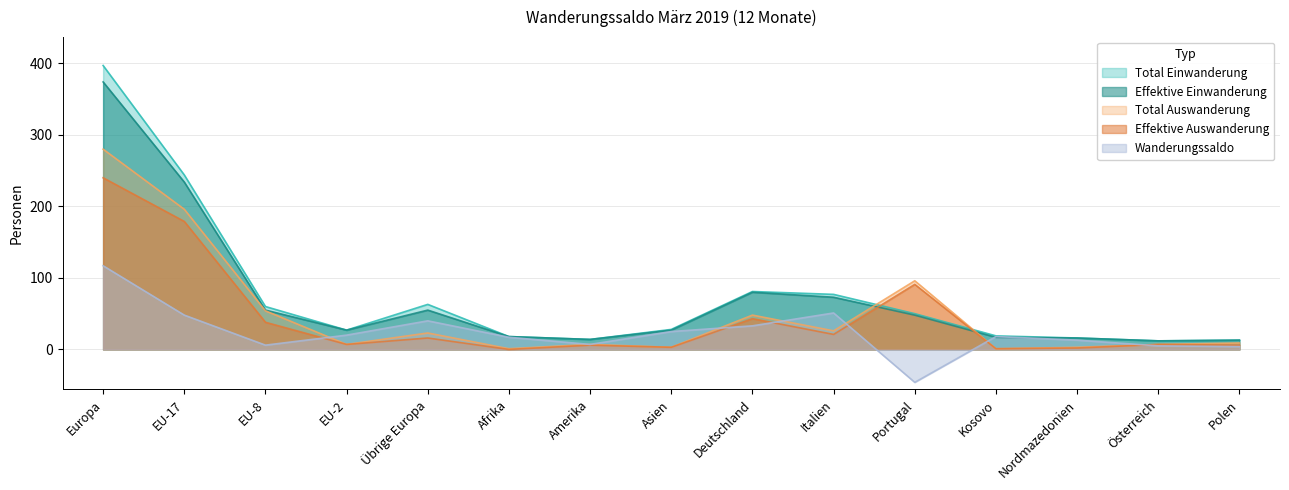

Reading left to right, list all the values displayed in this chart.

Total Einwanderung: Europa=397	EU-17=244	EU-8=60	EU-2=27	Übrige Europa=63	Afrika=18	Amerika=14	Asien=28	Deutschland=81	Italien=77	Portugal=50	Kosovo=19	Nordmazedonien=16	Österreich=12	Polen=13
Effektive Einwanderung: Europa=374	EU-17=234	EU-8=55	EU-2=27	Übrige Europa=55	Afrika=18	Amerika=14	Asien=27	Deutschland=80	Italien=73	Portugal=48	Kosovo=17	Nordmazedonien=16	Österreich=12	Polen=13
Total Auswanderung: Europa=280	EU-17=196	EU-8=54	EU-2=7	Übrige Europa=23	Afrika=1	Amerika=7	Asien=3	Deutschland=48	Italien=26	Portugal=96	Kosovo=1	Nordmazedonien=3	Österreich=7	Polen=9
Effektive Auswanderung: Europa=240	EU-17=179	EU-8=38	EU-2=7	Übrige Europa=16	Afrika=0	Amerika=6	Asien=3	Deutschland=43	Italien=21	Portugal=91	Kosovo=1	Nordmazedonien=2	Österreich=7	Polen=6
Wanderungssaldo: Europa=117	EU-17=48	EU-8=6	EU-2=20	Übrige Europa=40	Afrika=17	Amerika=7	Asien=25	Deutschland=33	Italien=51	Portugal=-46	Kosovo=18	Nordmazedonien=13	Österreich=5	Polen=4